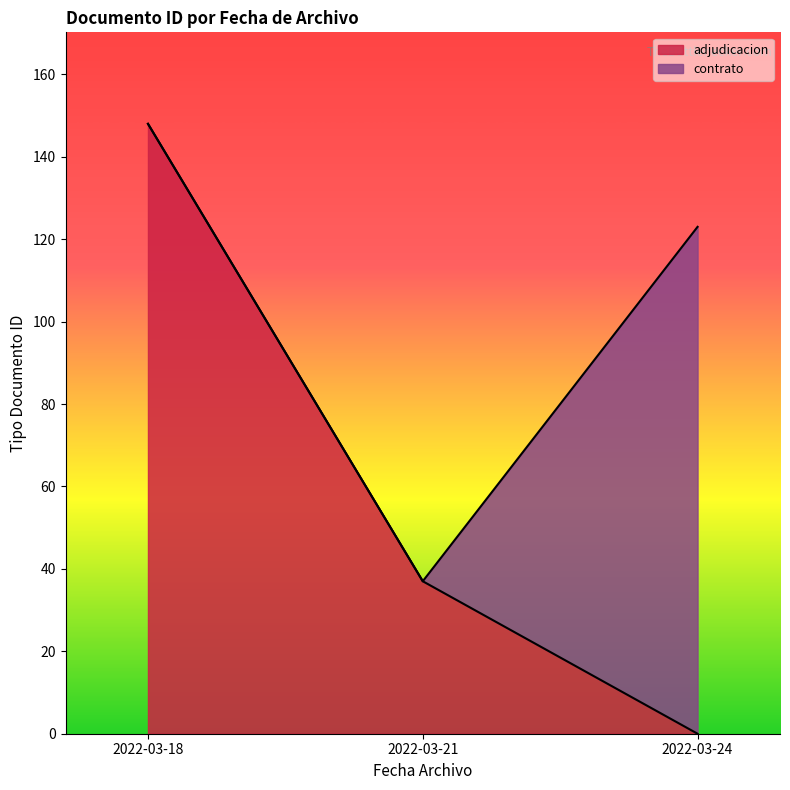

What is the average value of the adjudicacion series?

62